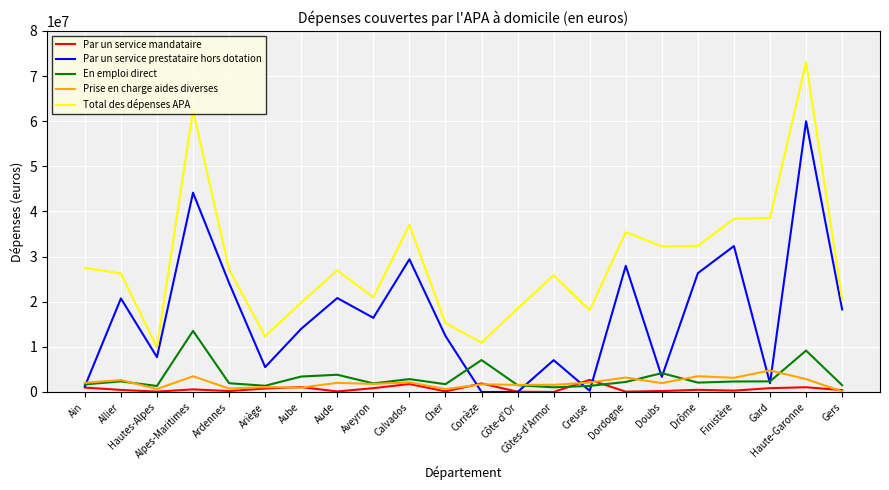

At which category is the sum across all series the highest?

Haute-Garonne